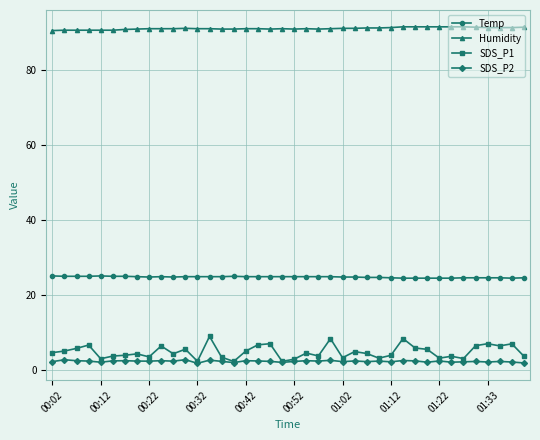

True or false: Temp and Humidity intersect in this chart.

False